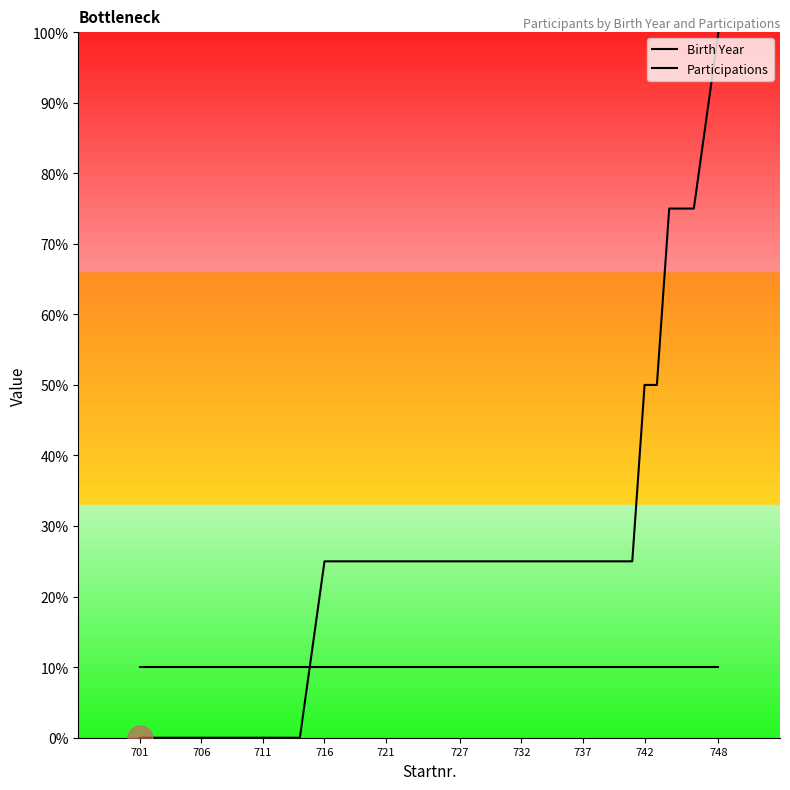

Reading left to right, extract all data points from this chart.

Birth Year: 0	0	0	0	0	0	0	0	0	25	25	25	25	25	25	25	25	25	25	25	25	50	50	75	75	75	100
Participations: 10	10	10	10	10	10	10	10	10	10	10	10	10	10	10	10	10	10	10	10	10	10	10	10	10	10	10